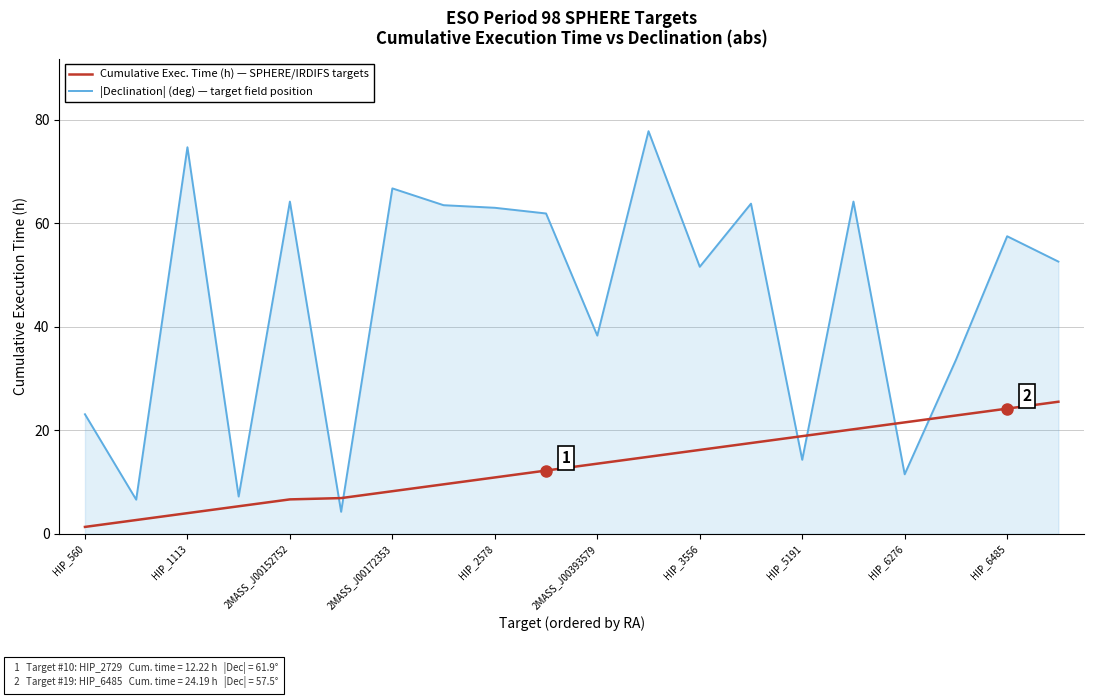

How many intersections are there between Cumulative Exec. Time (h) — SPHERE/IRDIFS targets and |Declination| (deg) — target field position?

6